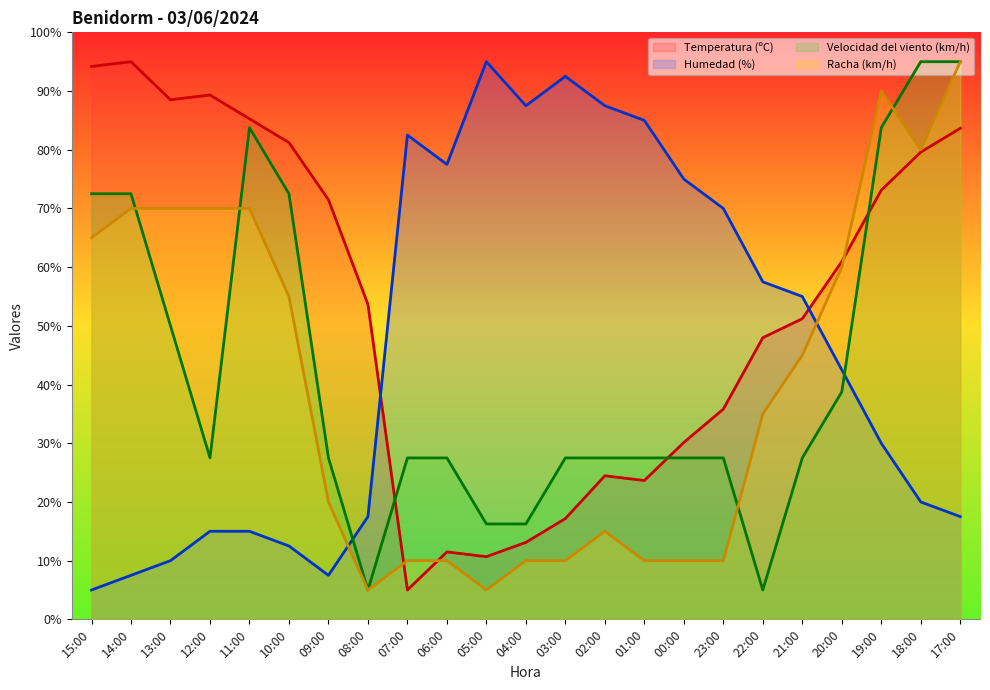

True or false: Racha (km/h) has a value of 3.0 at 04:00.

False